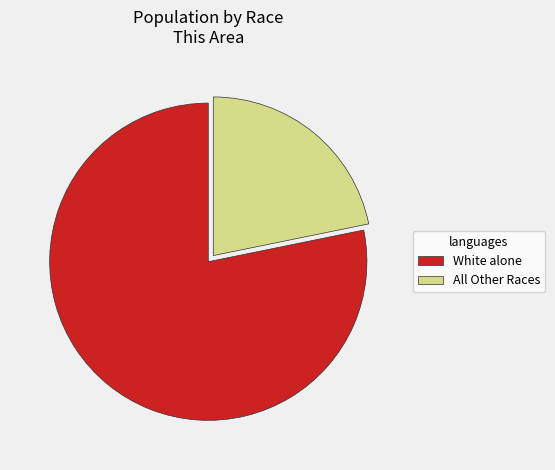

What is the largest slice in the pie chart?

White alone